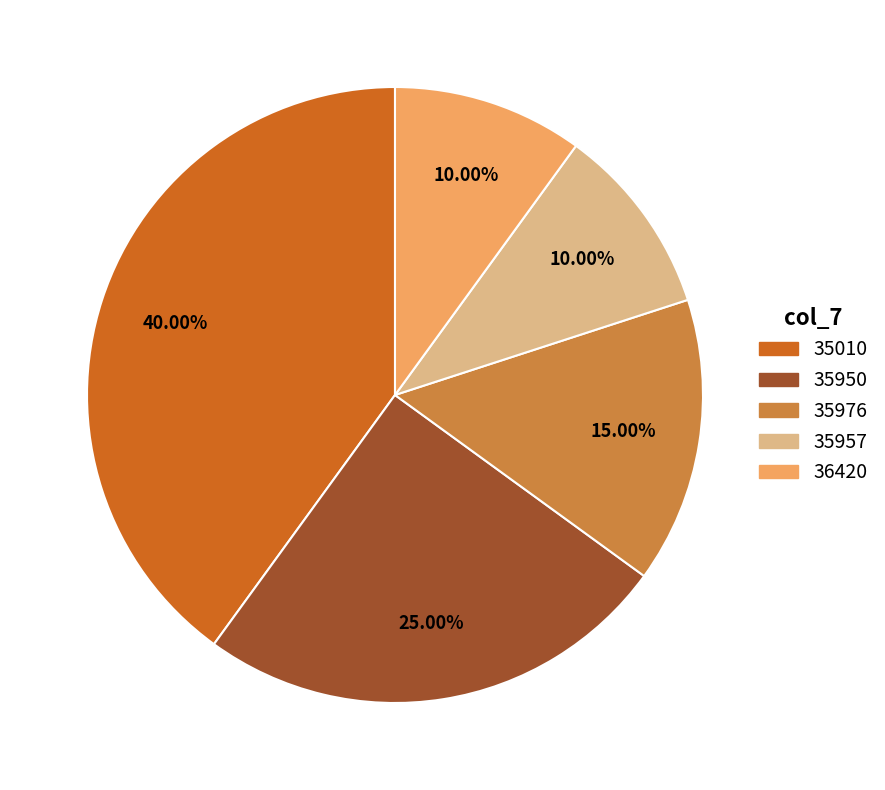

To the nearest percent, what percentage of the pie is 35010?

40%